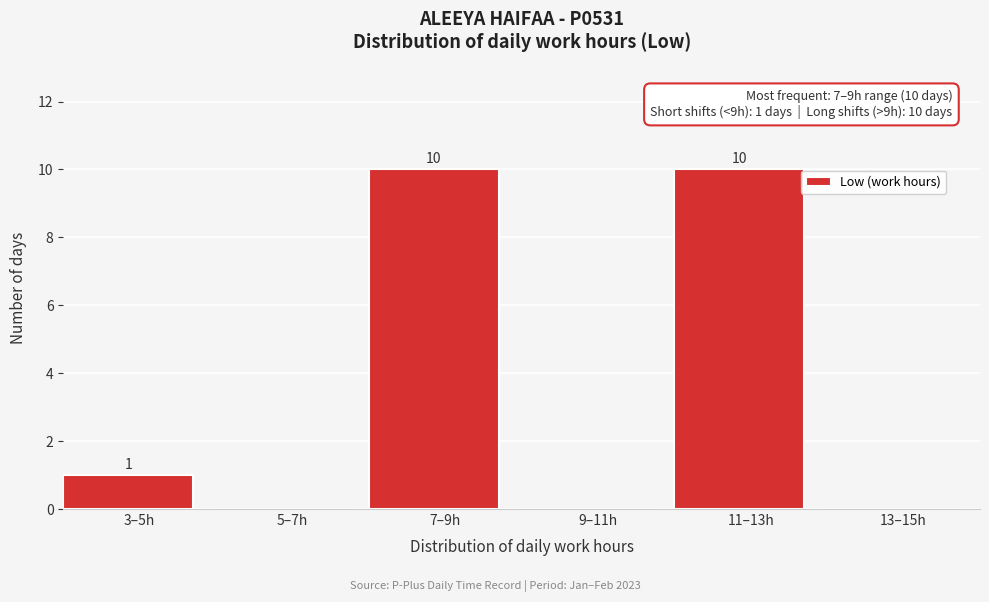

Reading left to right, what are all the values shown in this chart?

3–5h=1	5–7h=0	7–9h=10	9–11h=0	11–13h=10	13–15h=0